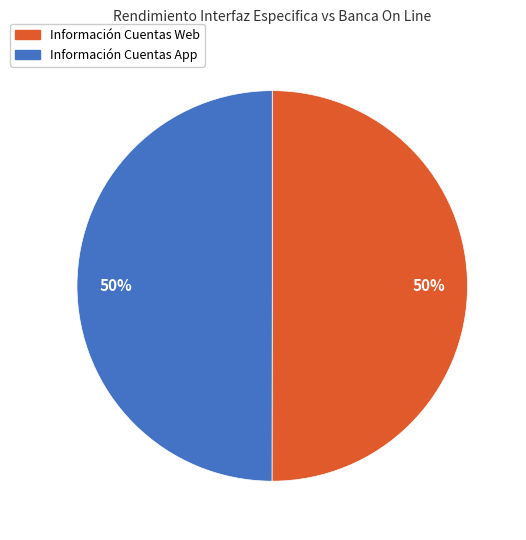

To the nearest percent, what is the average slice percentage?

50%